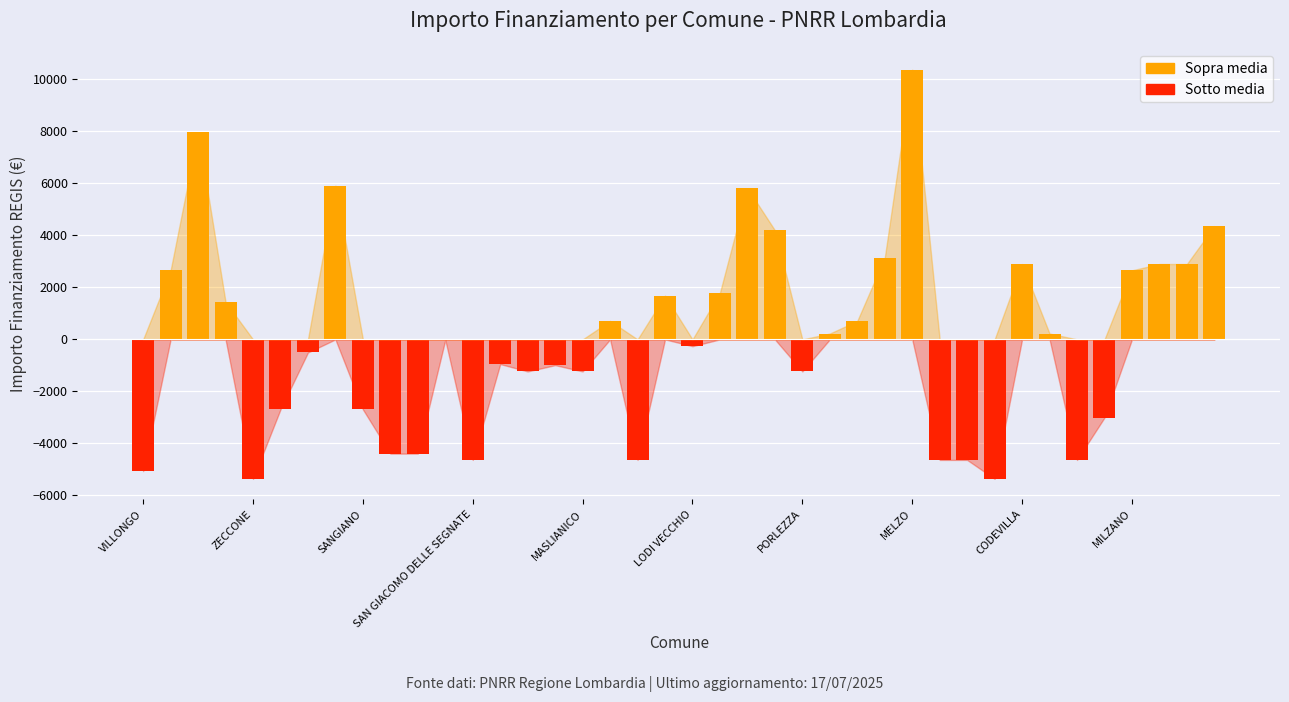

Which category has the highest value across all series?

MELZO